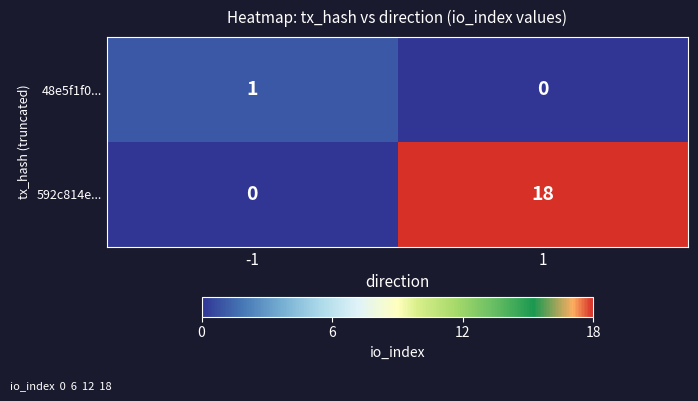

What is the total value across all series at 1?

18